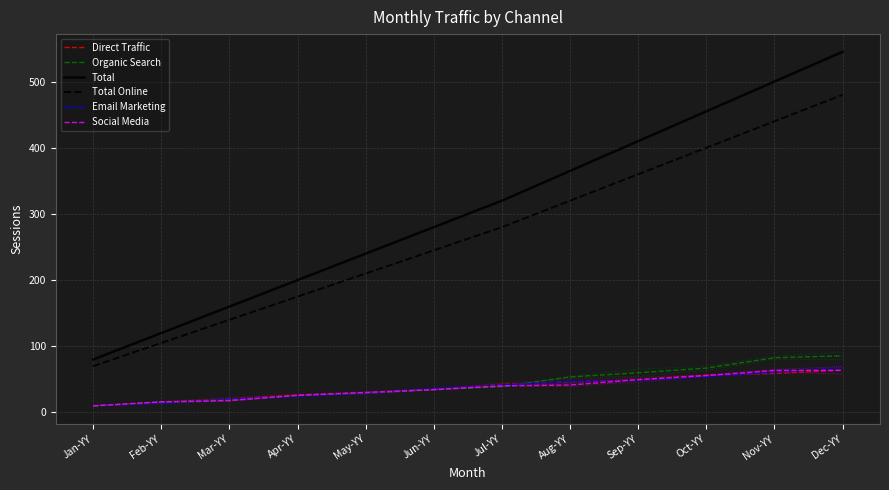

How many data points in Organic Search are less than 39?

6